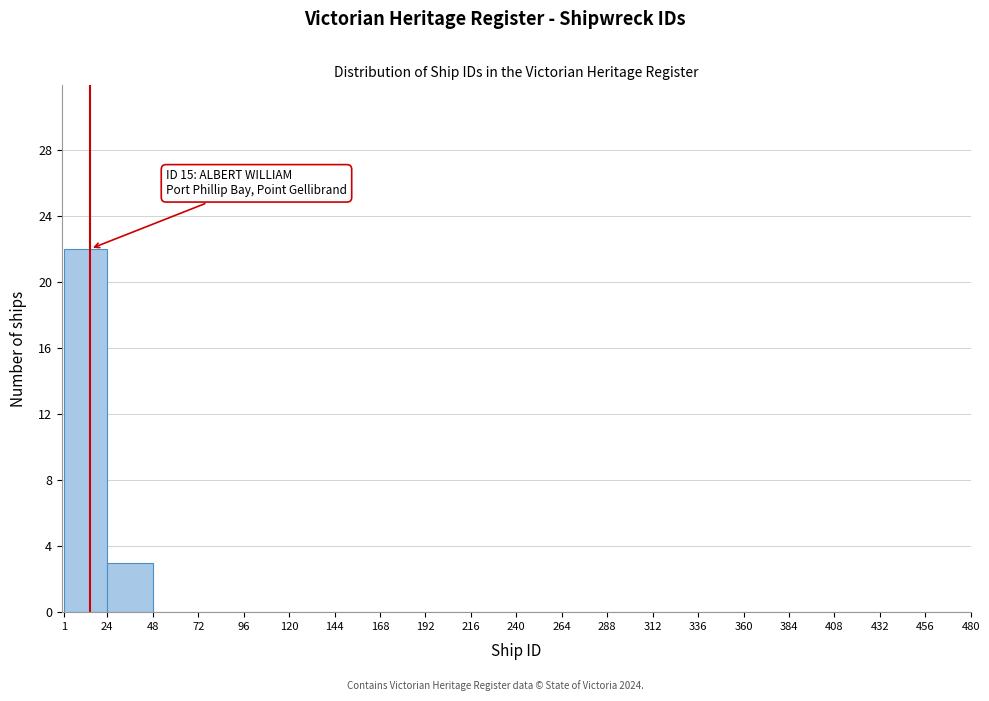

Over which range of the x-axis is the bar tallest?

1 to 24